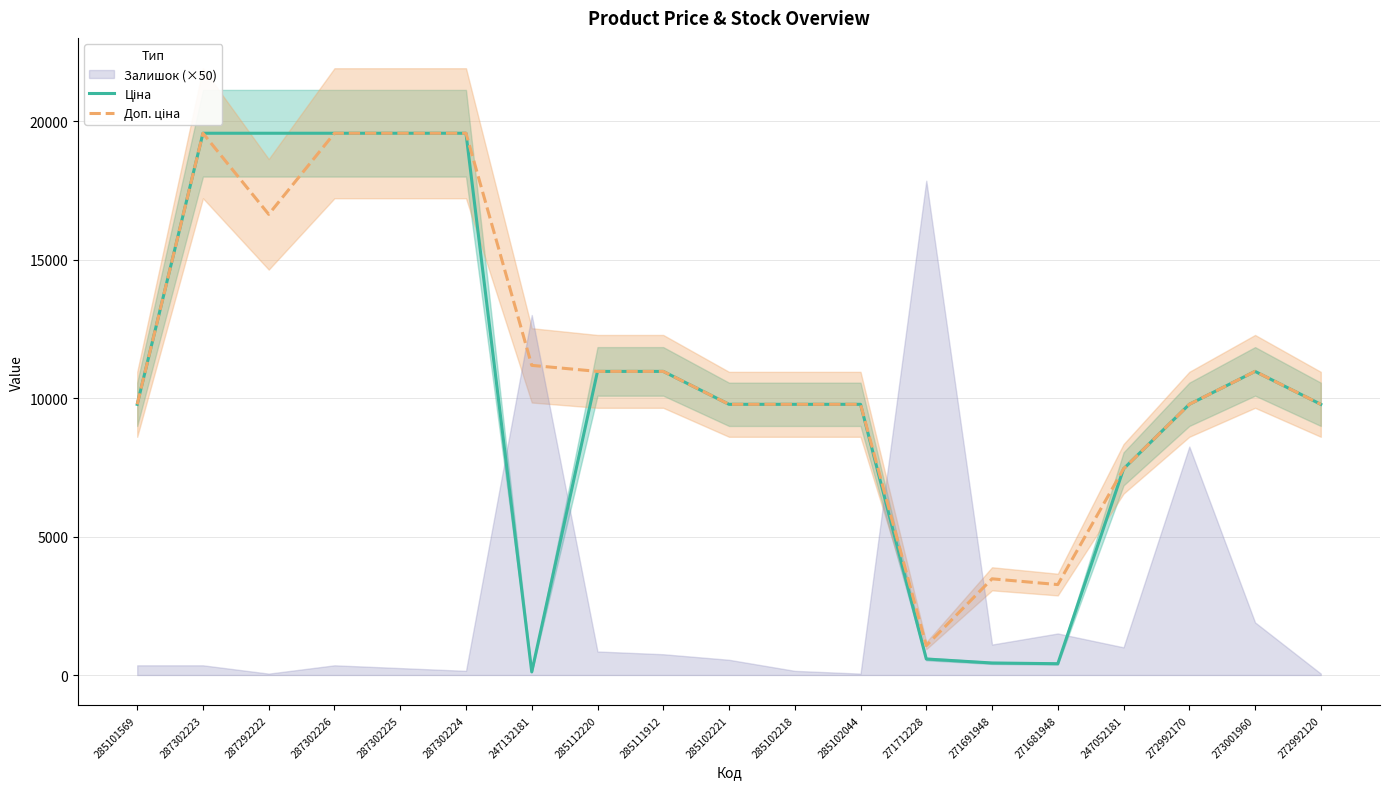

Which series has the largest total across all categories?

Доп. ціна